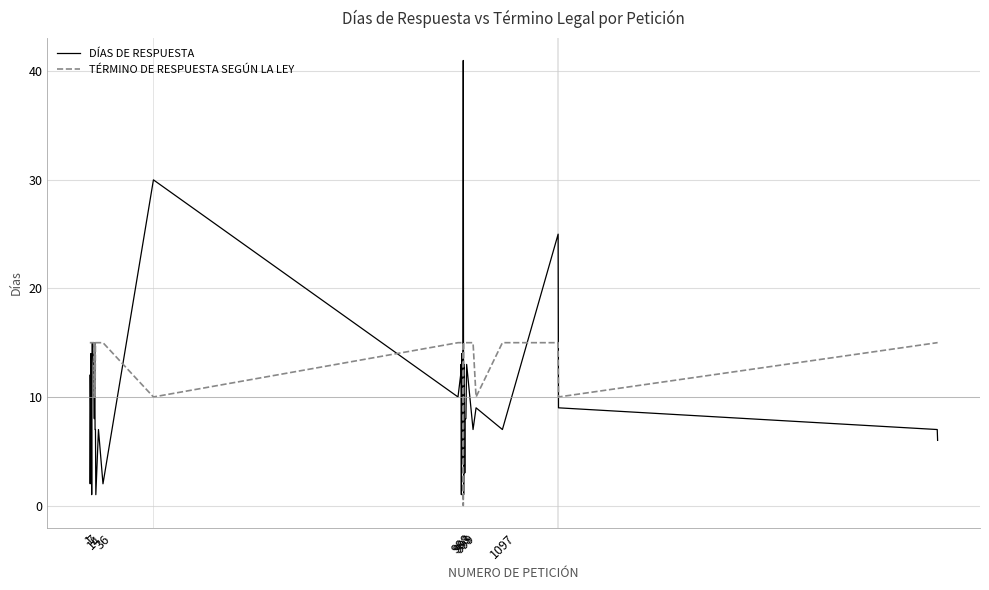

What is the difference between the maximum and minimum values in the DÍAS DE RESPUESTA series?

40